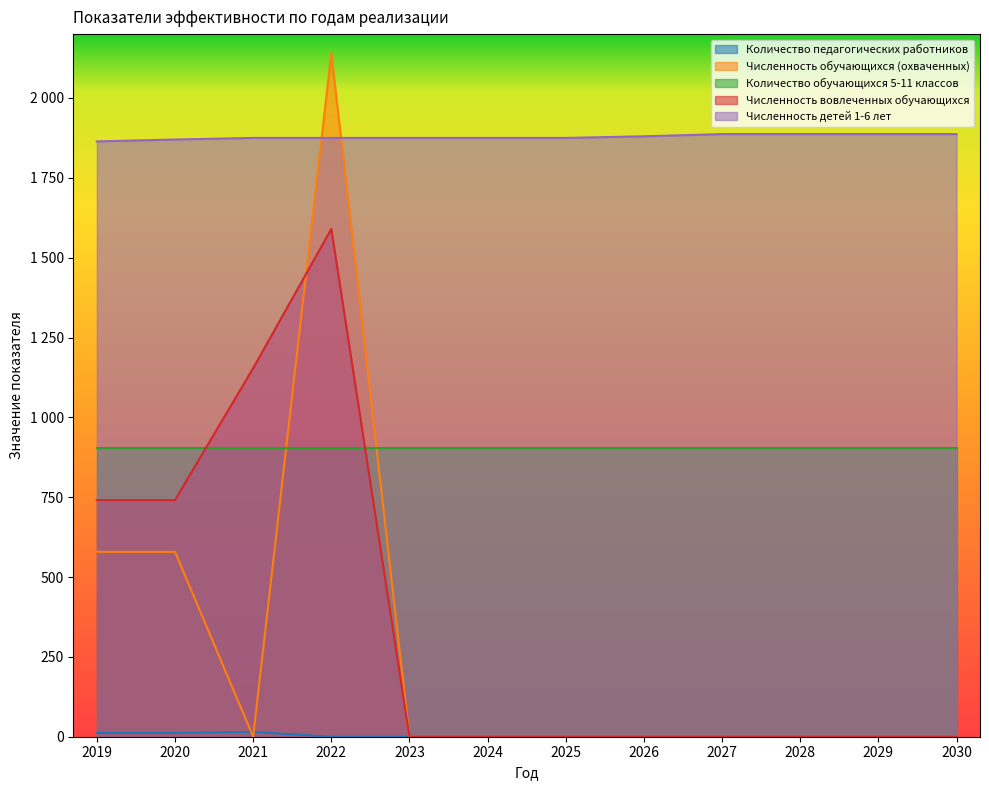

At which category does Количество педагогических работников reach its first local peak?

2021